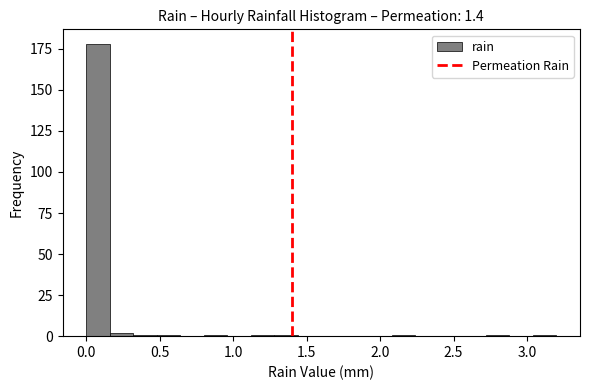

Around what value on the x-axis is the tallest bar? Give the approximate position of its centre, as read against the axis.

0.10